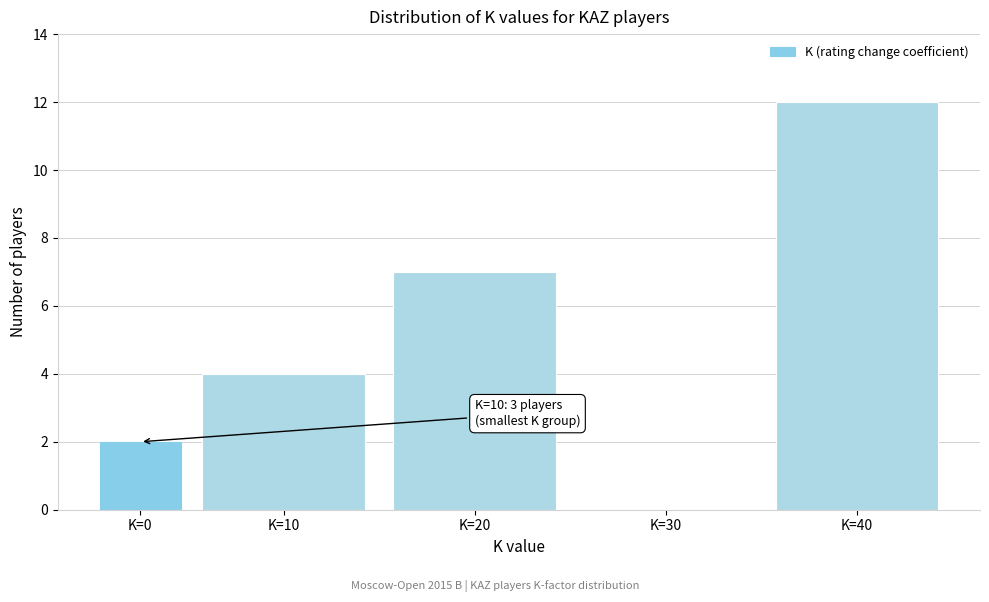

Reading left to right, transcribe all the data shown in this chart.

K=0=2	K=10=4	K=20=7	K=30=0	K=40=12